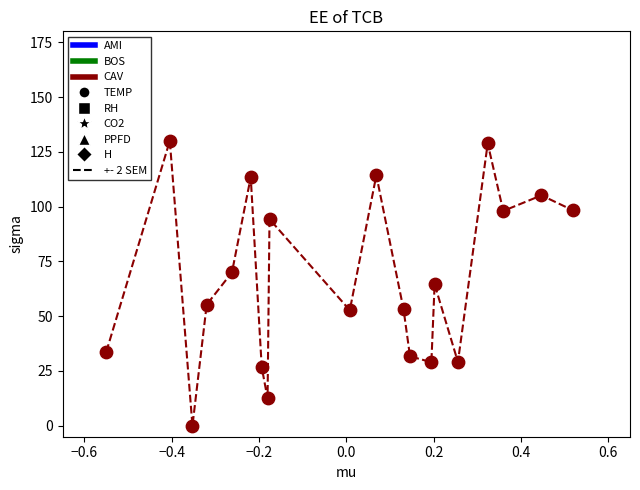

What is the difference between the maximum and minimum values?

130.0